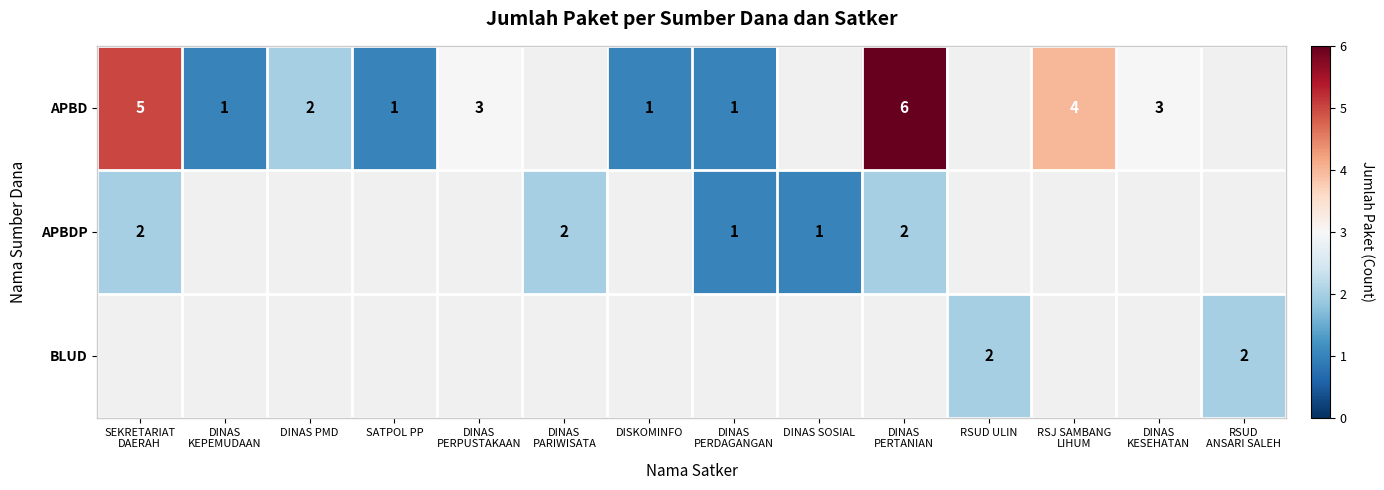

How many values in BLUD are above zero?

2